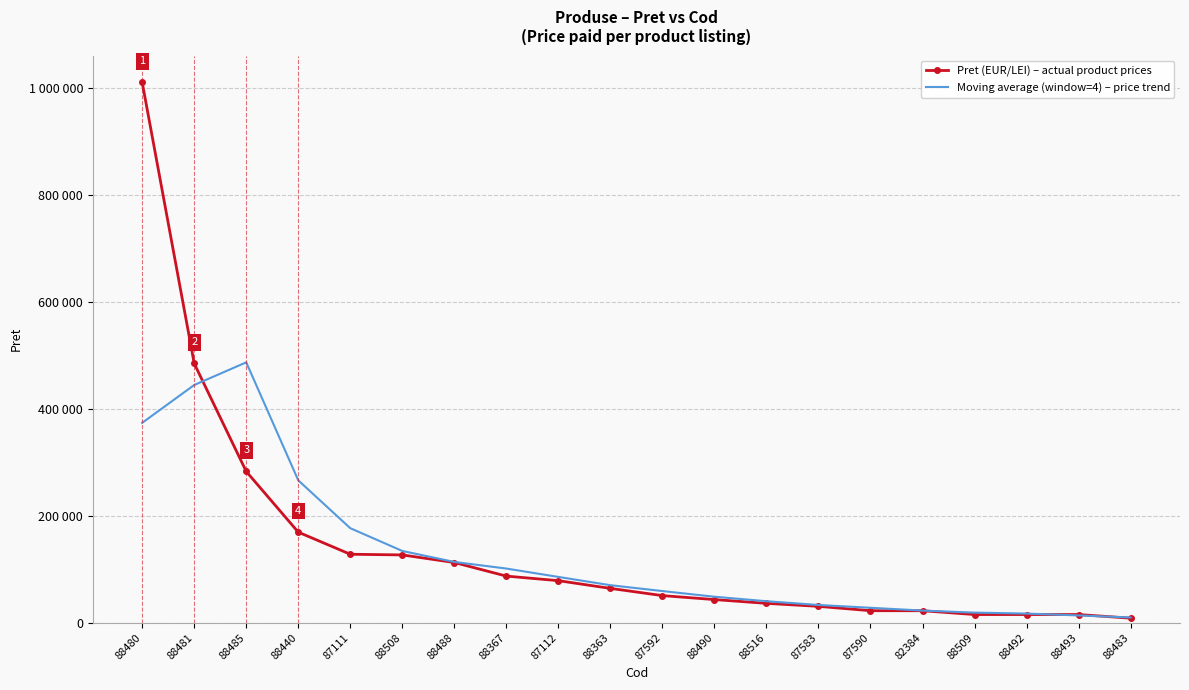

Which label corresponds to the largest value in the chart?

88480